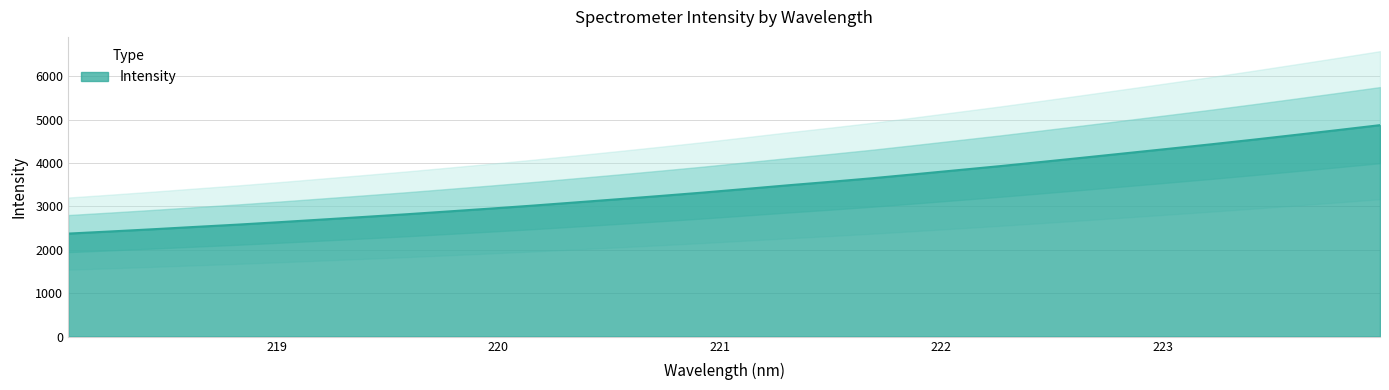

The chart shows a value of 2242.1 at 221.3083. True or false?

False